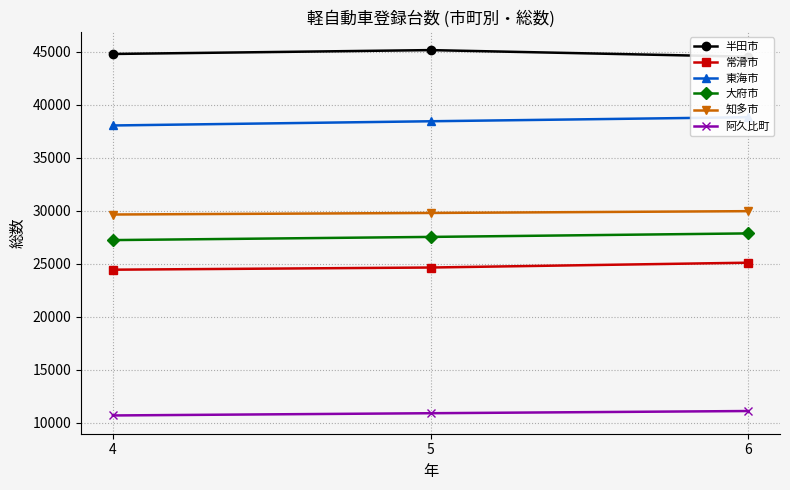

What is the average value of the 知多市 series?

29790